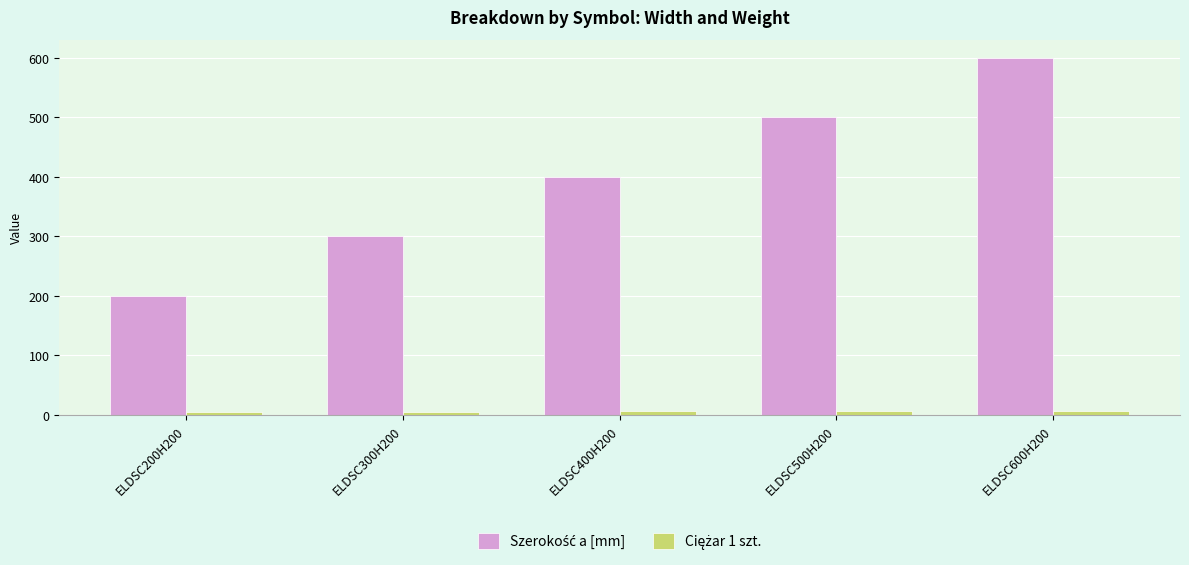

What is the label of the 3rd bar from the right?

ELDSC400H200